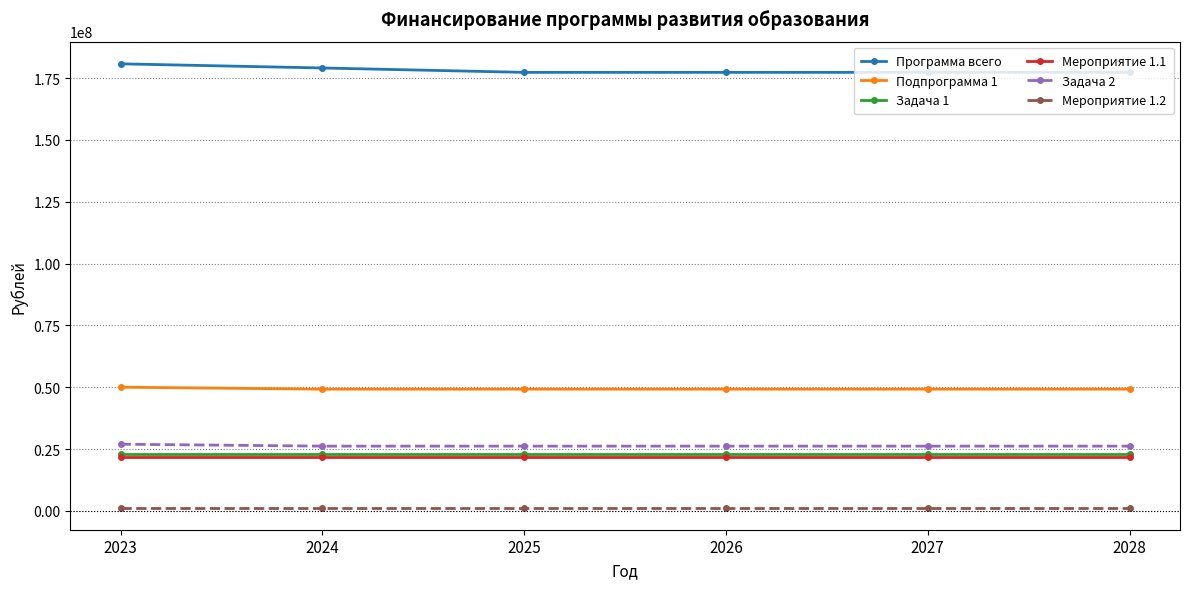

What is the maximum value for Подпрограмма 1?

50035858